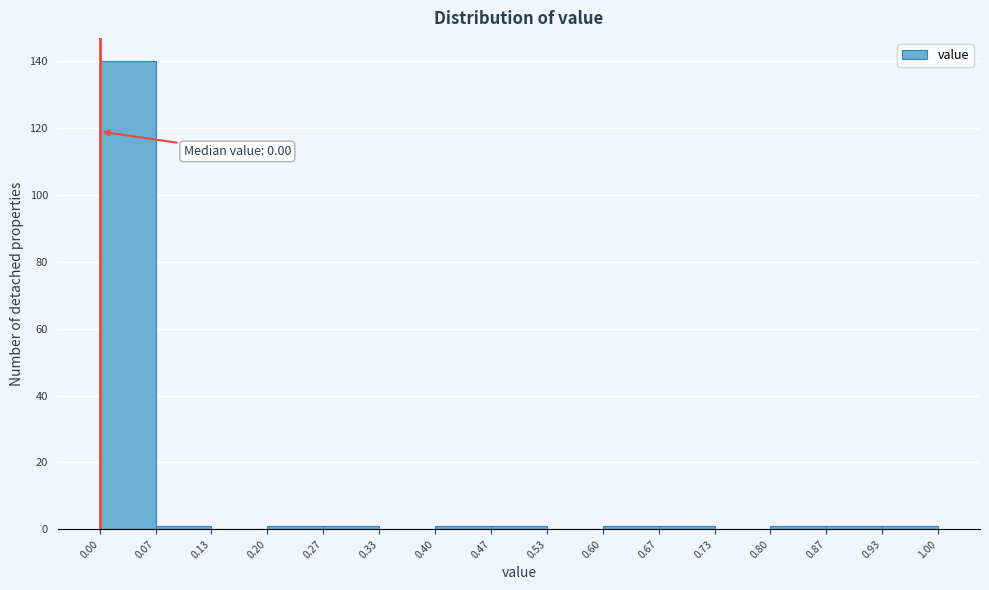

Which range on the x-axis has the tallest bar?

0.00 to 0.07